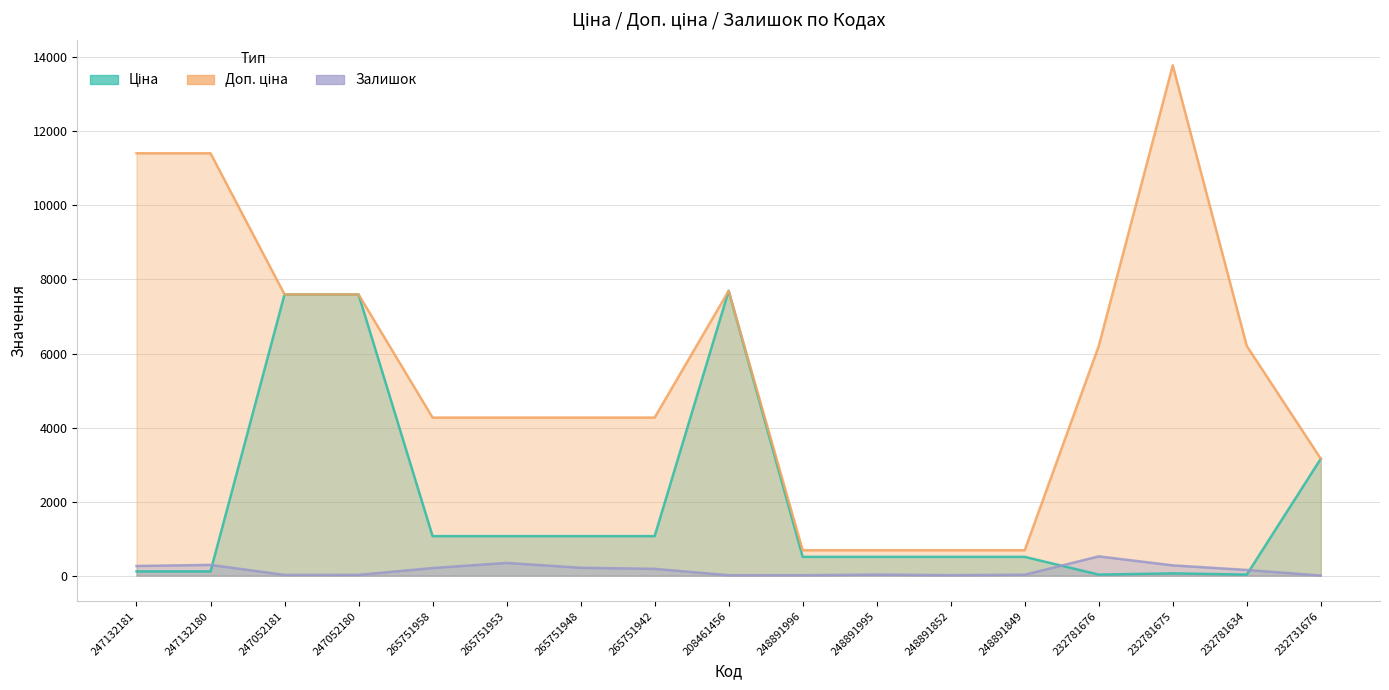

Where does the Залишок series first go above 153?

247132181